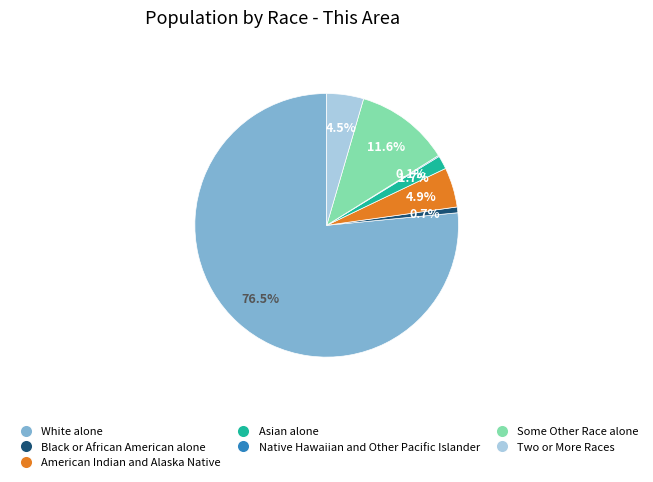

Combined, do American Indian and Alaska Native and Asian alone account for over 50%?

No